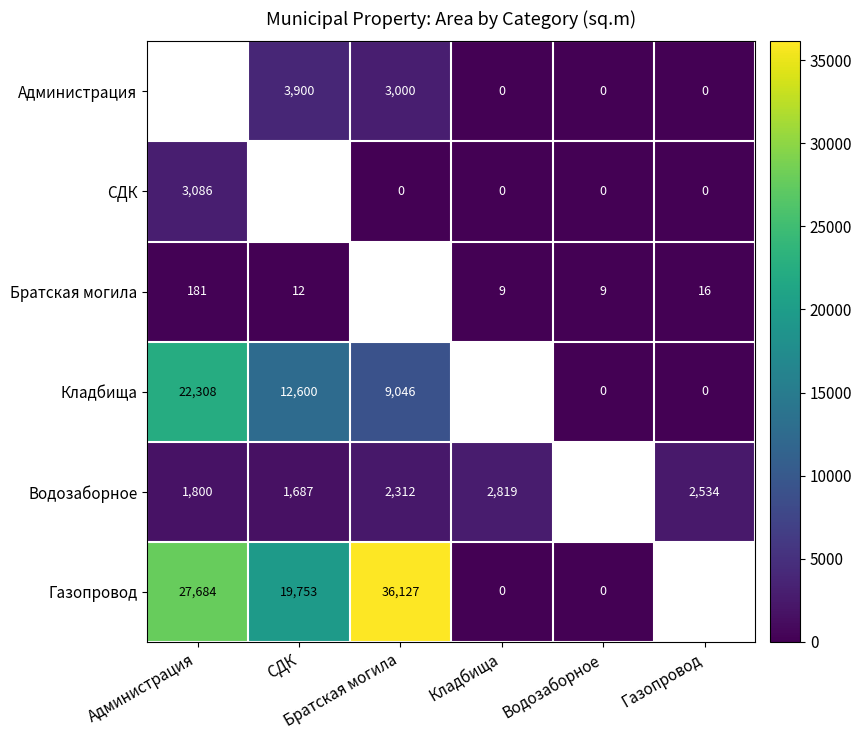

Rank the series by their maximum value, from lowest to highest.

Братская могила, Водозаборное, Администрация, СДК, Кладбища, Газопровод